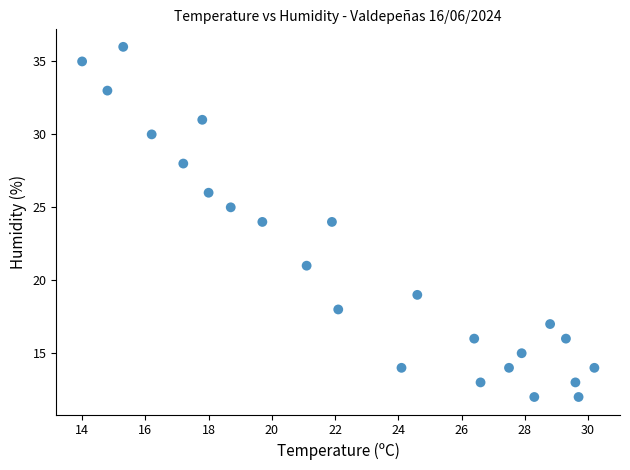

What is the range of Y values (max minus min)?

24